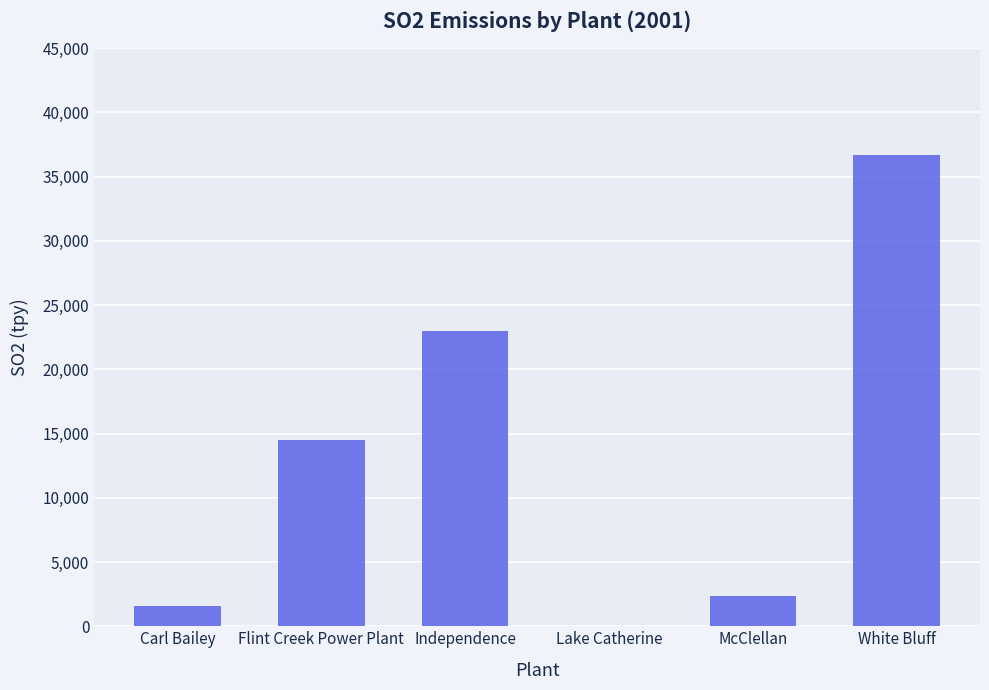

The chart shows a value of 23015.1 at Independence. True or false?

True